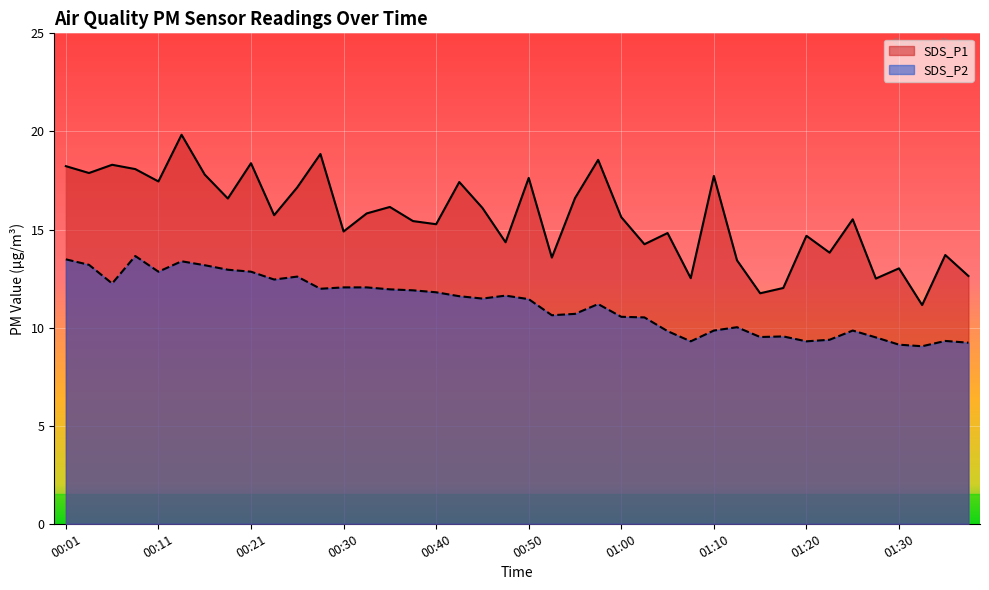

True or false: SDS_P2 and SDS_P1 intersect in this chart.

False